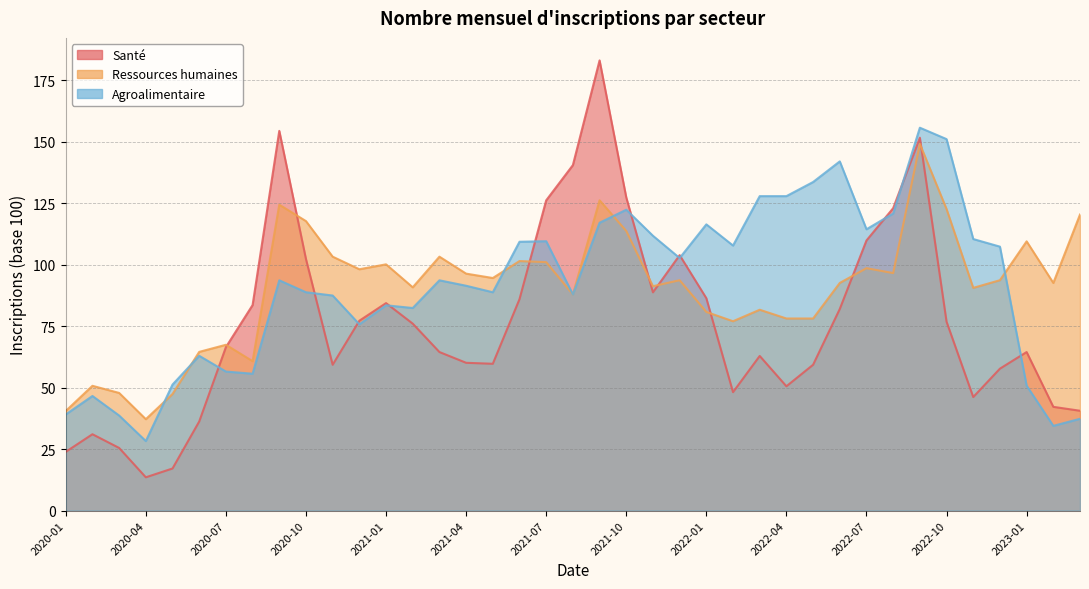

What position from the left is 2021-03?

15